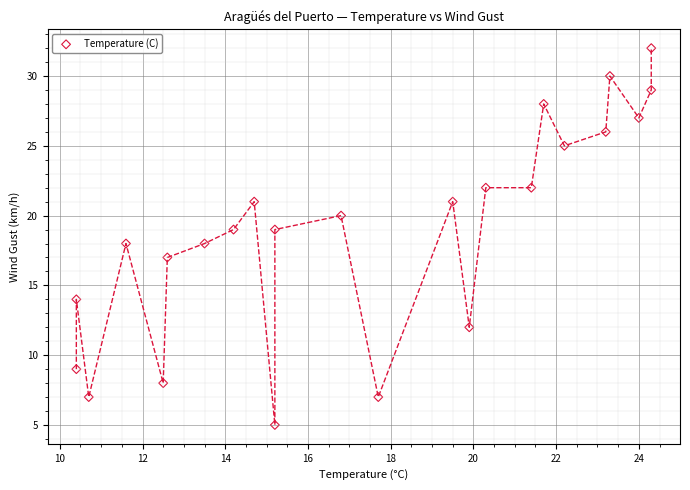

What is the range of Y values (max minus min)?

27